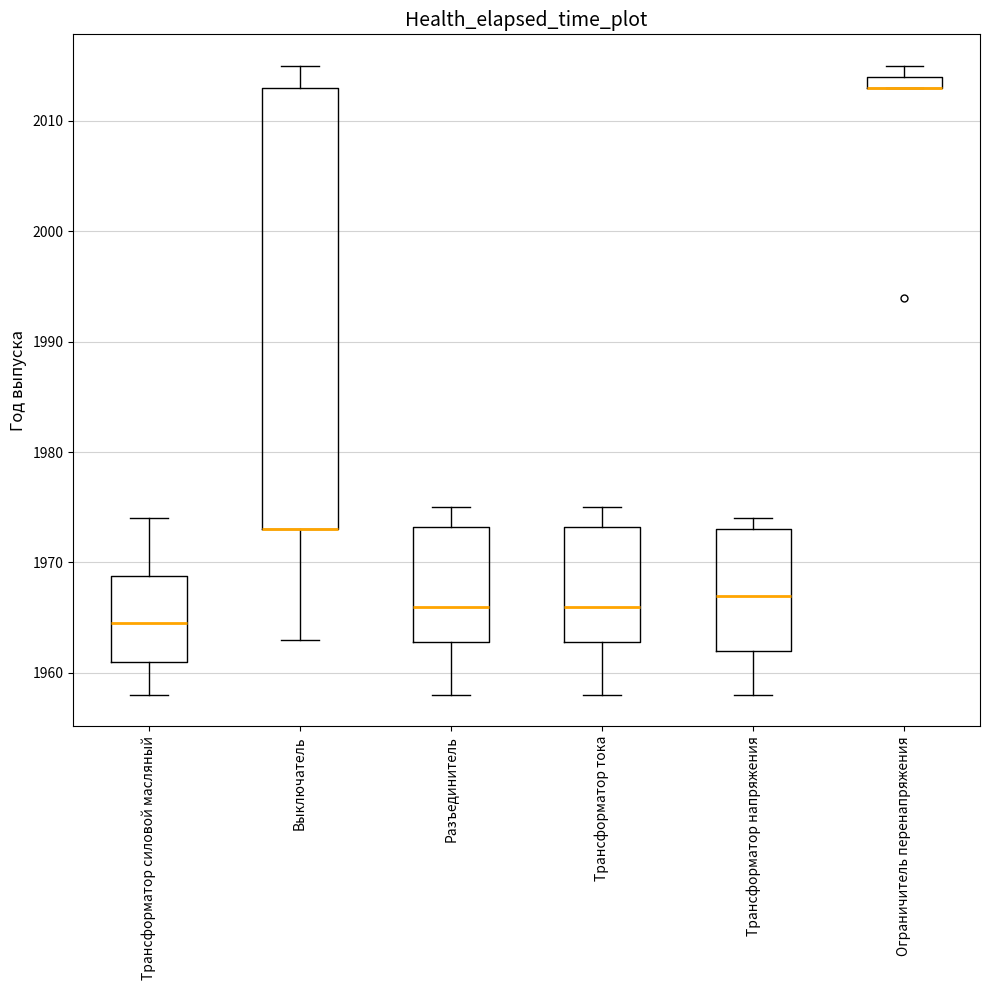

Which box is the tallest, from its lower edge to its upper edge?

Выключатель